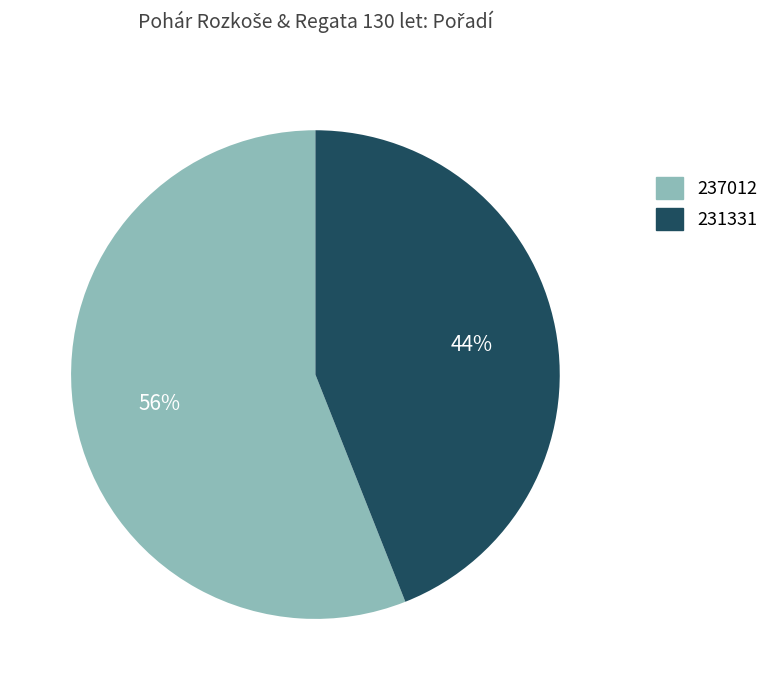

Approximately how many times larger is the value at 231331 compared to 237012?

0.8